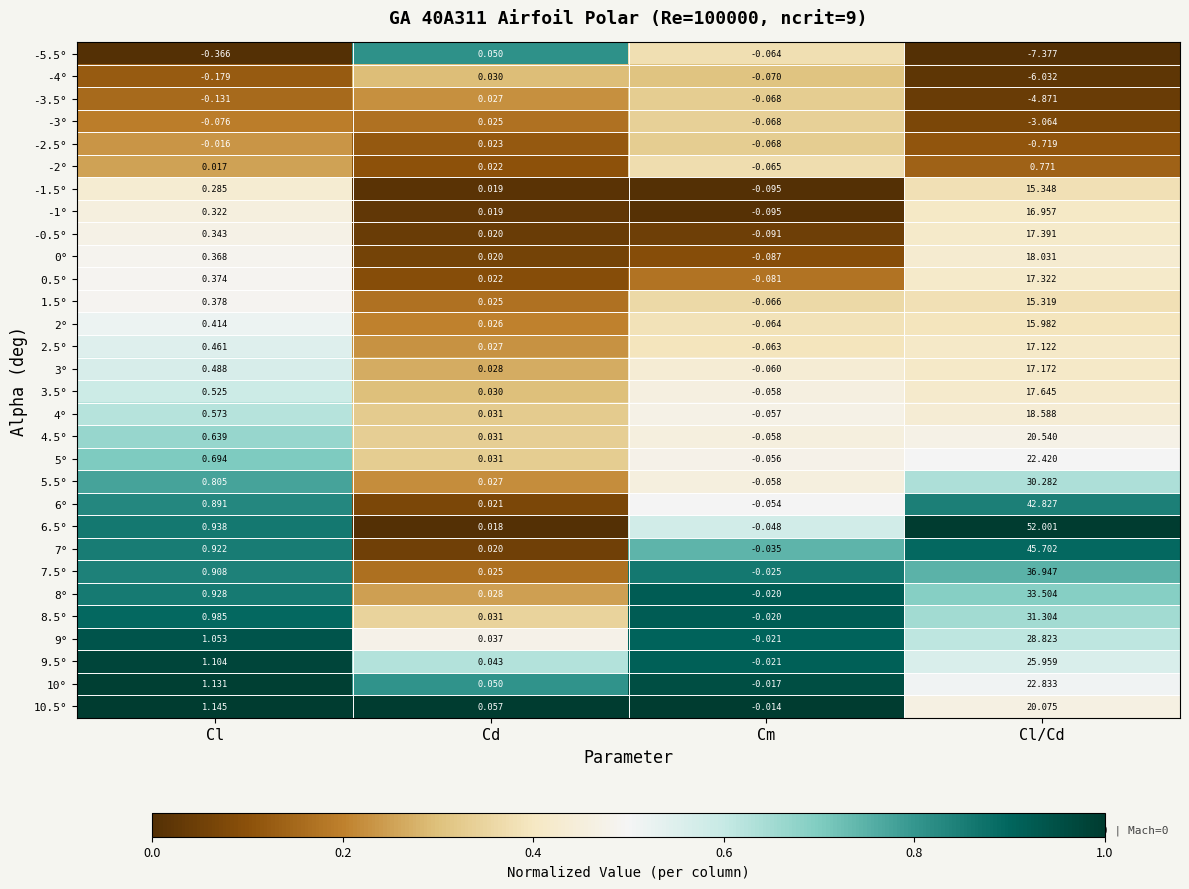

Which category has the lowest value across all series?

Cl/Cd